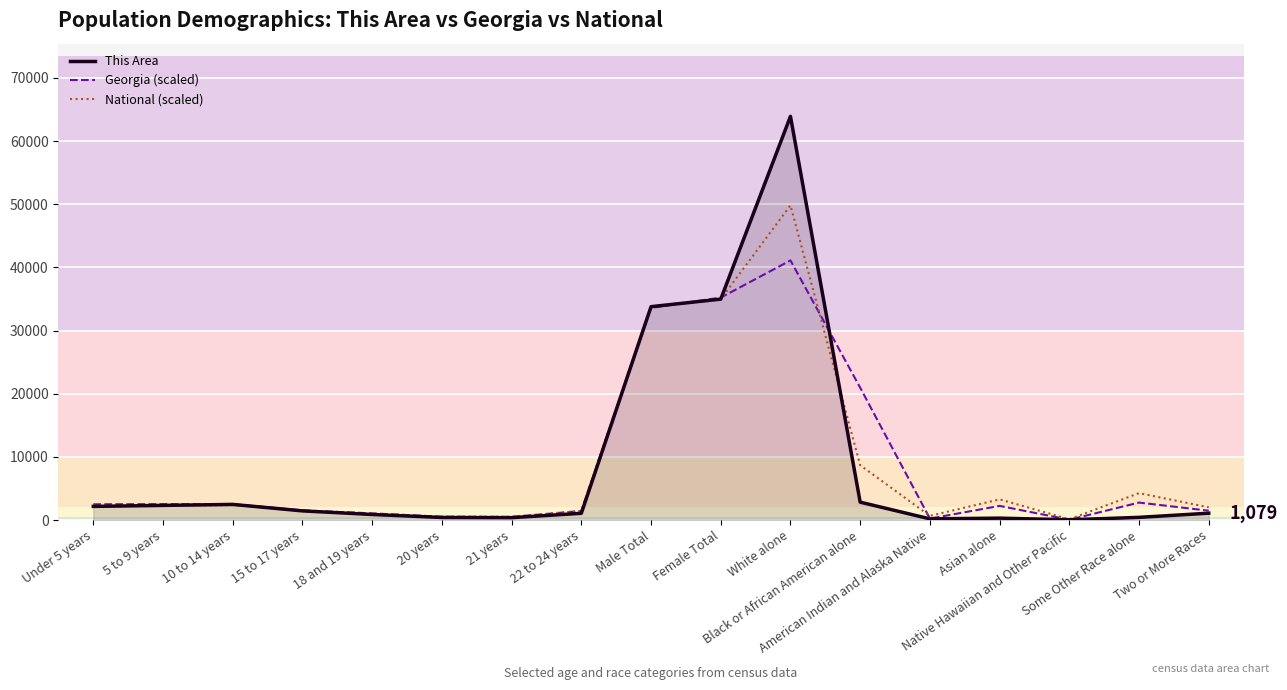

Where is National (scaled) nearest to the value 24971?

Male Total